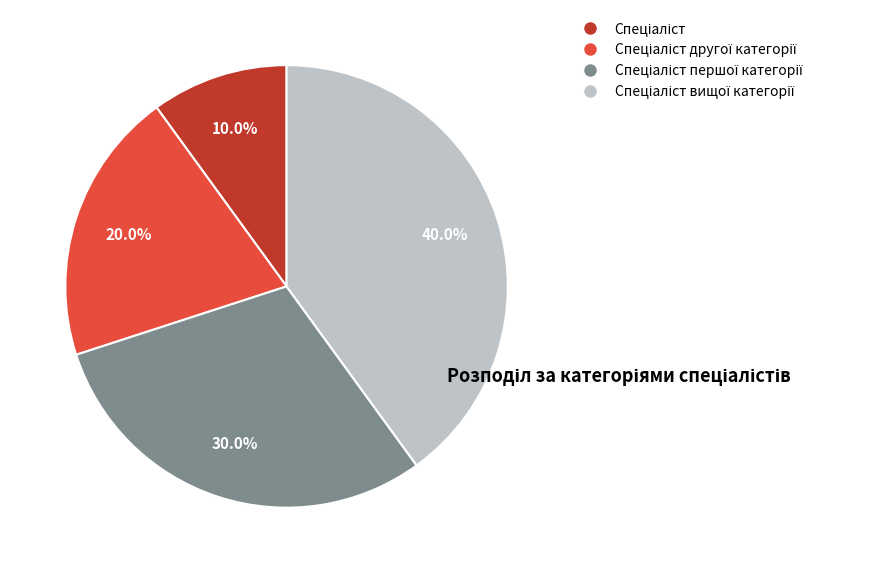

Is there any slice that represents more than half of the pie?

No